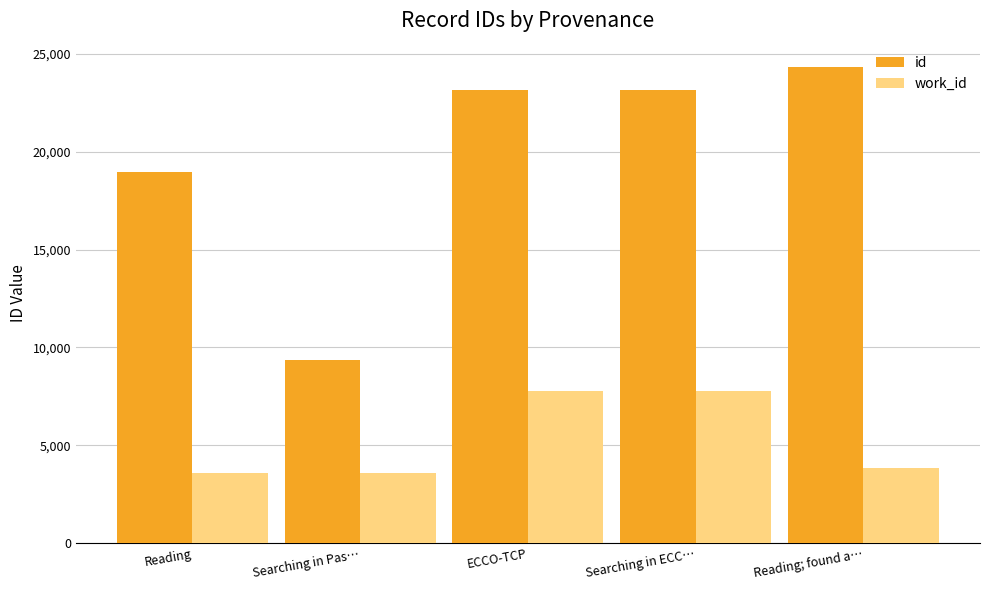

What is the total value across all series at Searching in ECC…?

30909